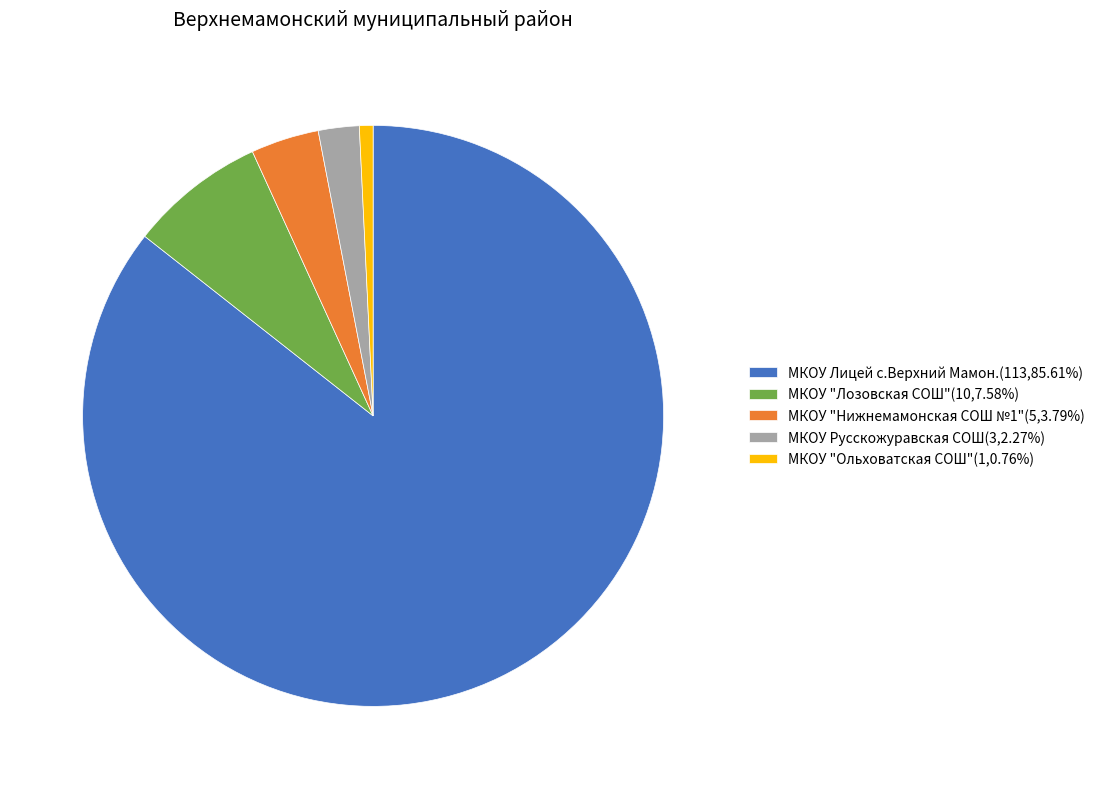

Count the number of slices in the pie.

5